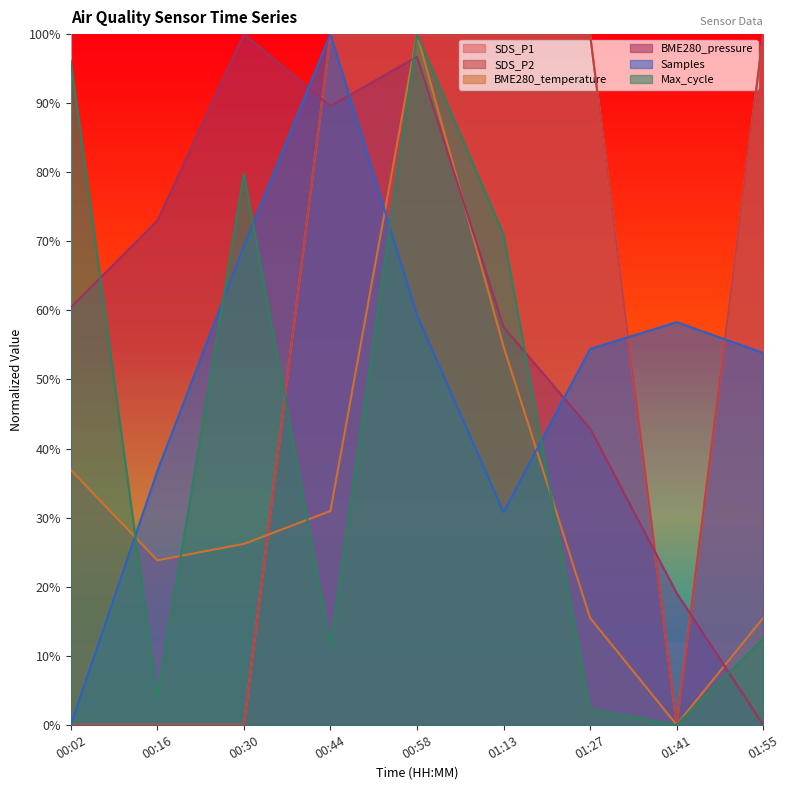

Rank the series by their maximum value, from lowest to highest.

SDS_P1, SDS_P2, BME280_temperature, BME280_pressure, Samples, Max_cycle